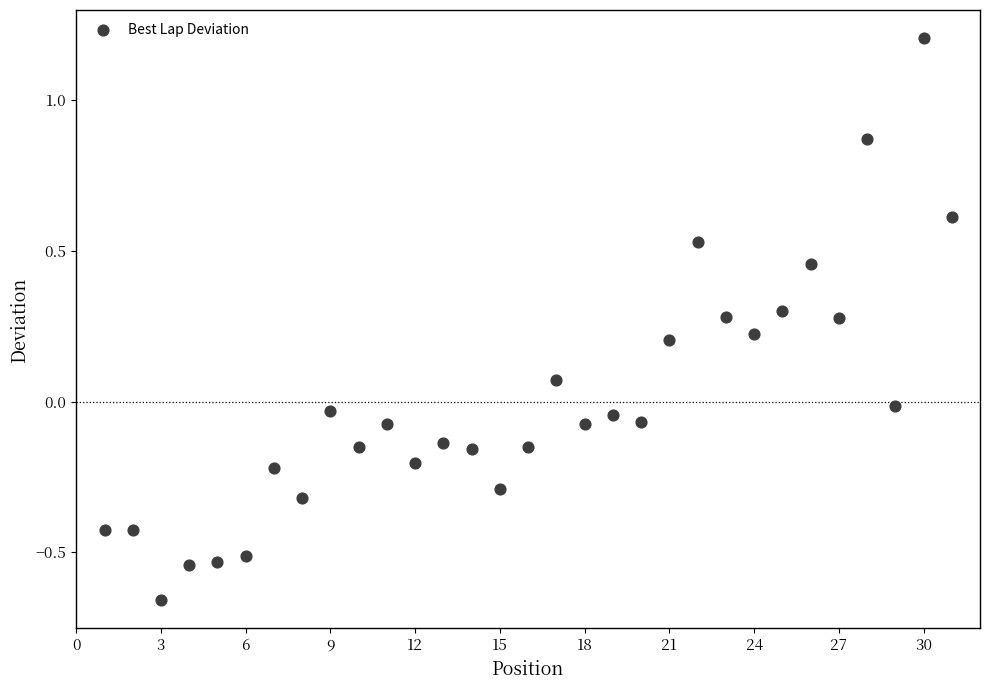

What is the range of X values (max minus min)?

30.0